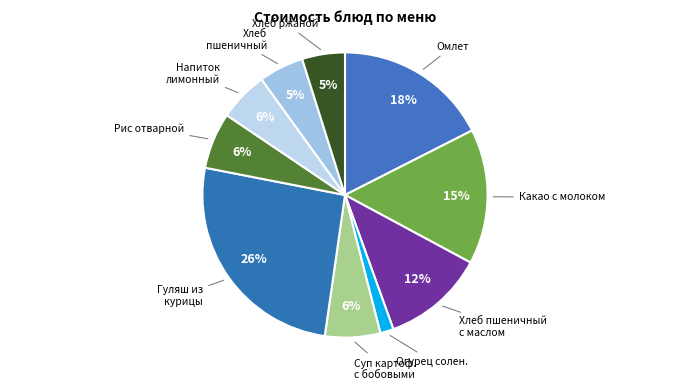

How many slices are in this pie chart?

10